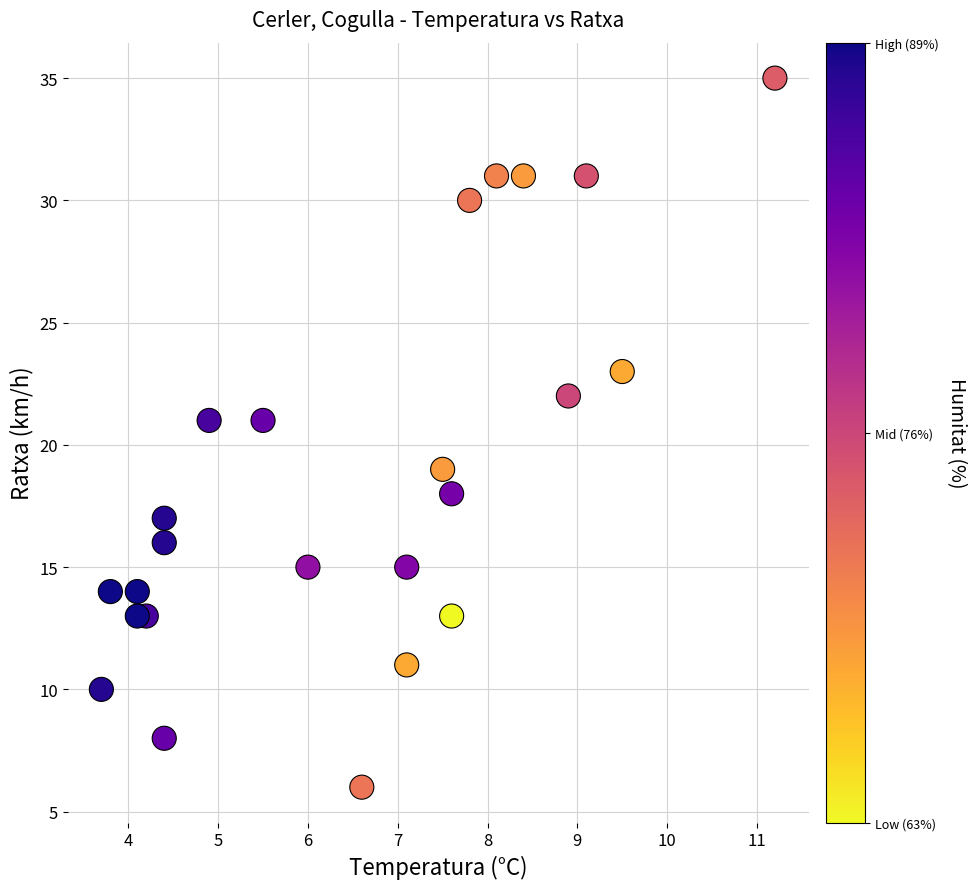

What is the range of Y values (max minus min)?

29